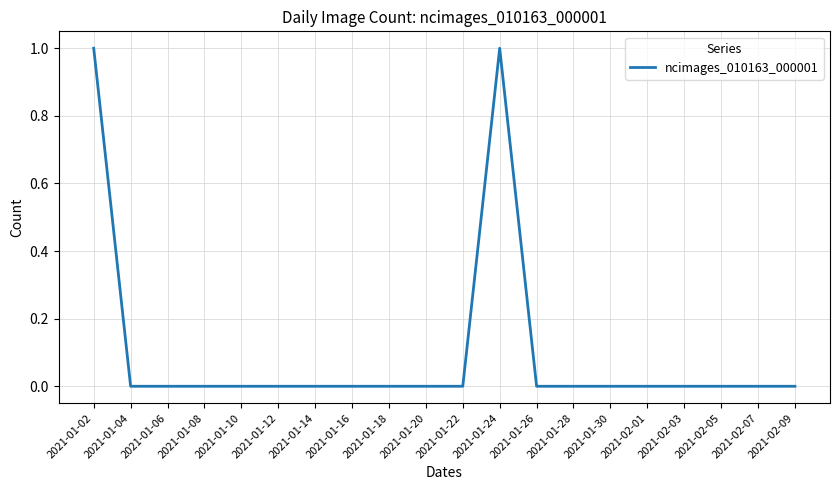

The value at 2021-01-22 is 0. True or false?

True